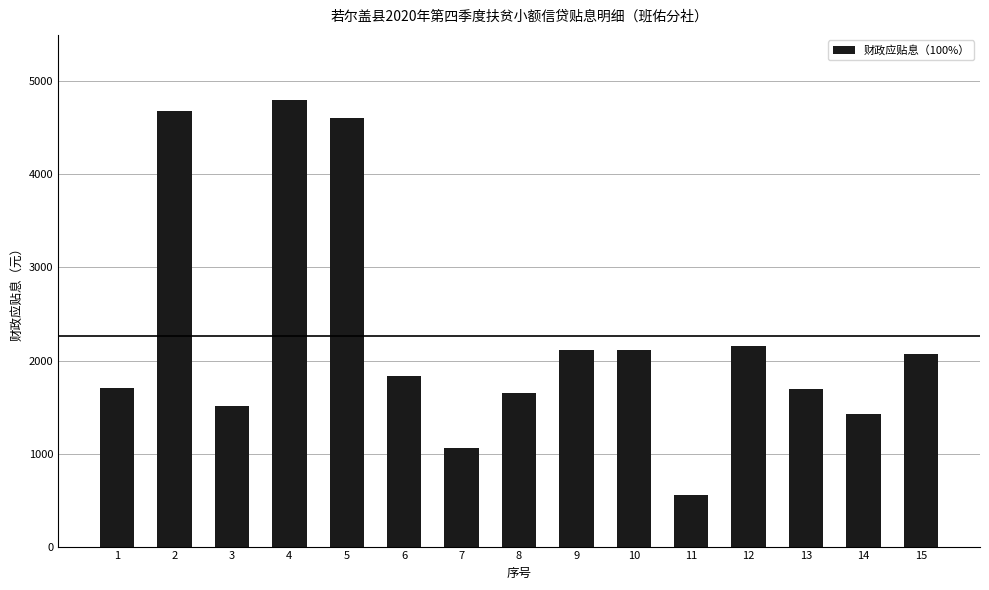

What is the value of the 5th bar from the left?

4610.7